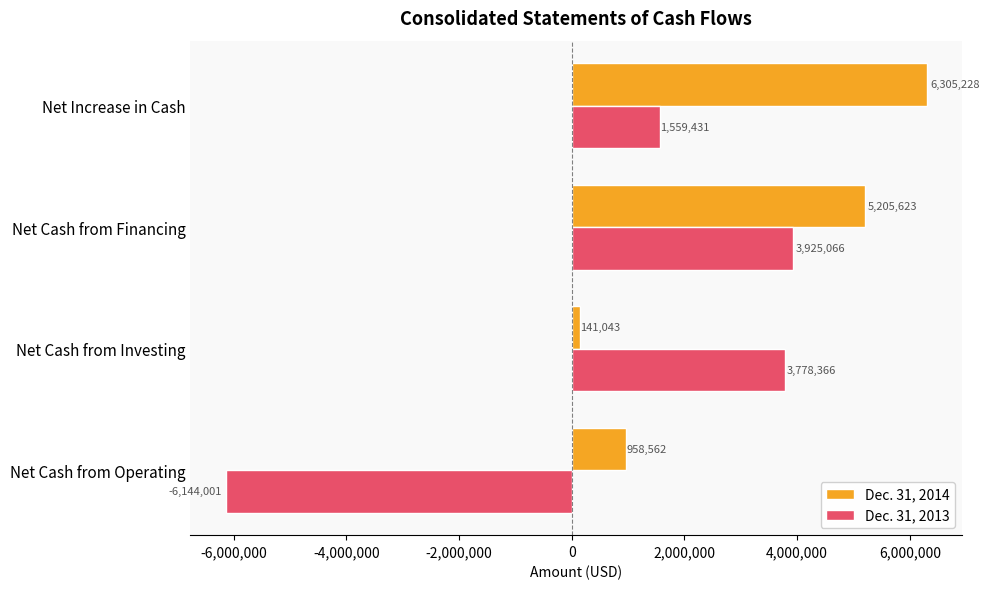

Is the value of Dec. 31, 2013 at Net Increase in Cash greater than the value of Dec. 31, 2014 at Net Cash from Operating?

Yes